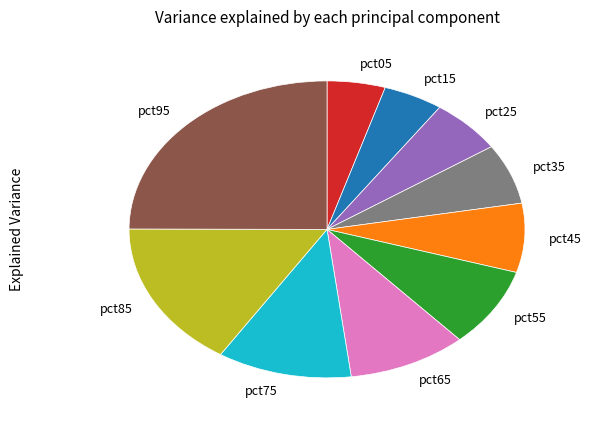

True or false: pct45 accounts for 8% of the total.

True